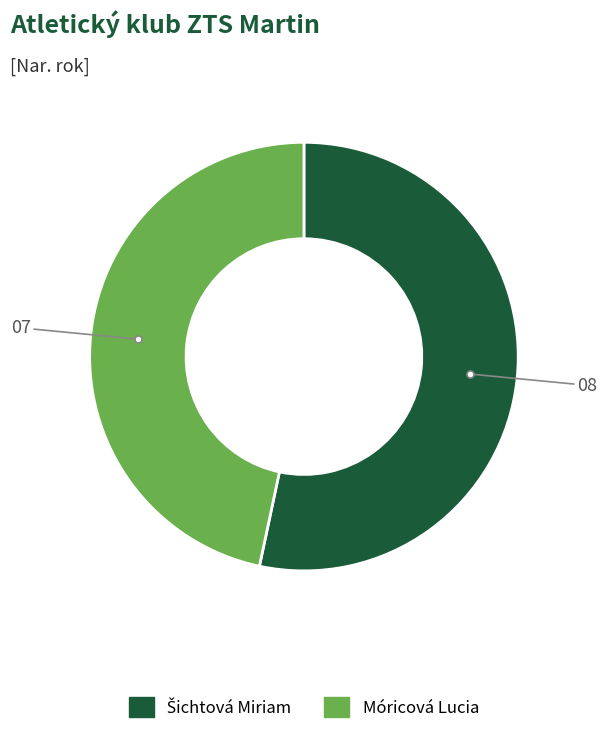

Is Móricová Lucia the majority of the pie?

No